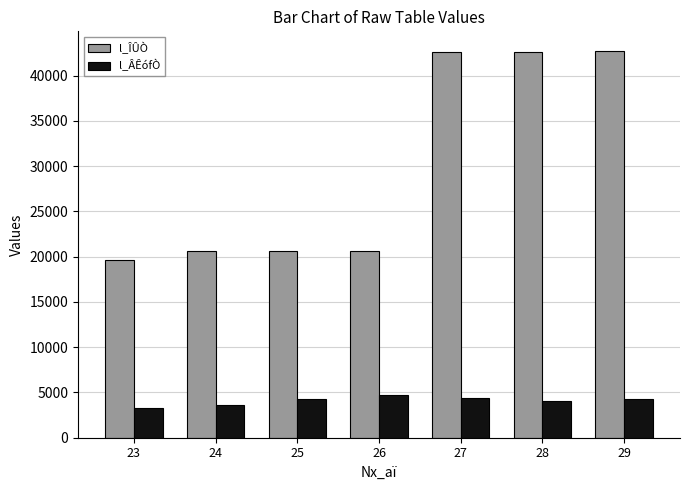

How many data points in l_ÎÛÒ are less than 20659?

1